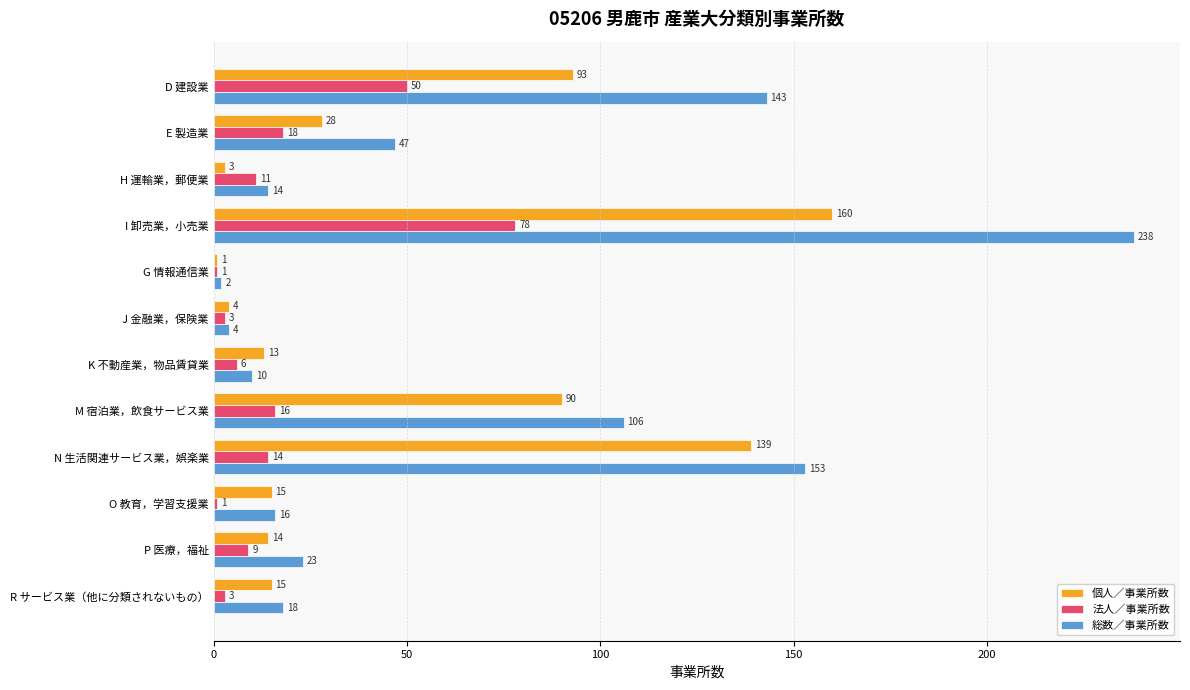

The value of 総数／事業所数 at H 運輸業，郵便業 is 14. True or false?

True